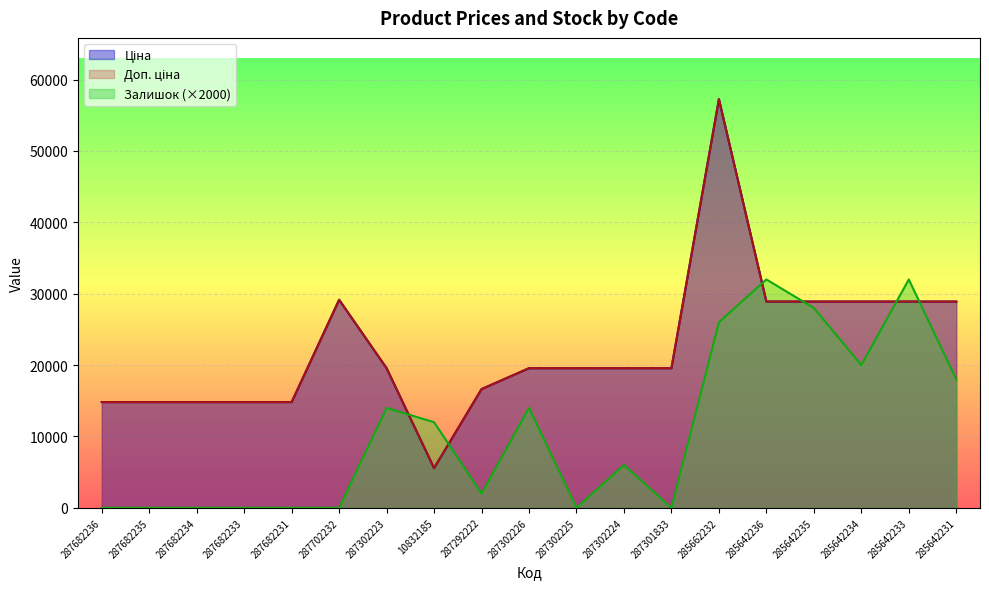

What is the sum of the Залишок values at 287702232 and 287302223?

14000.0